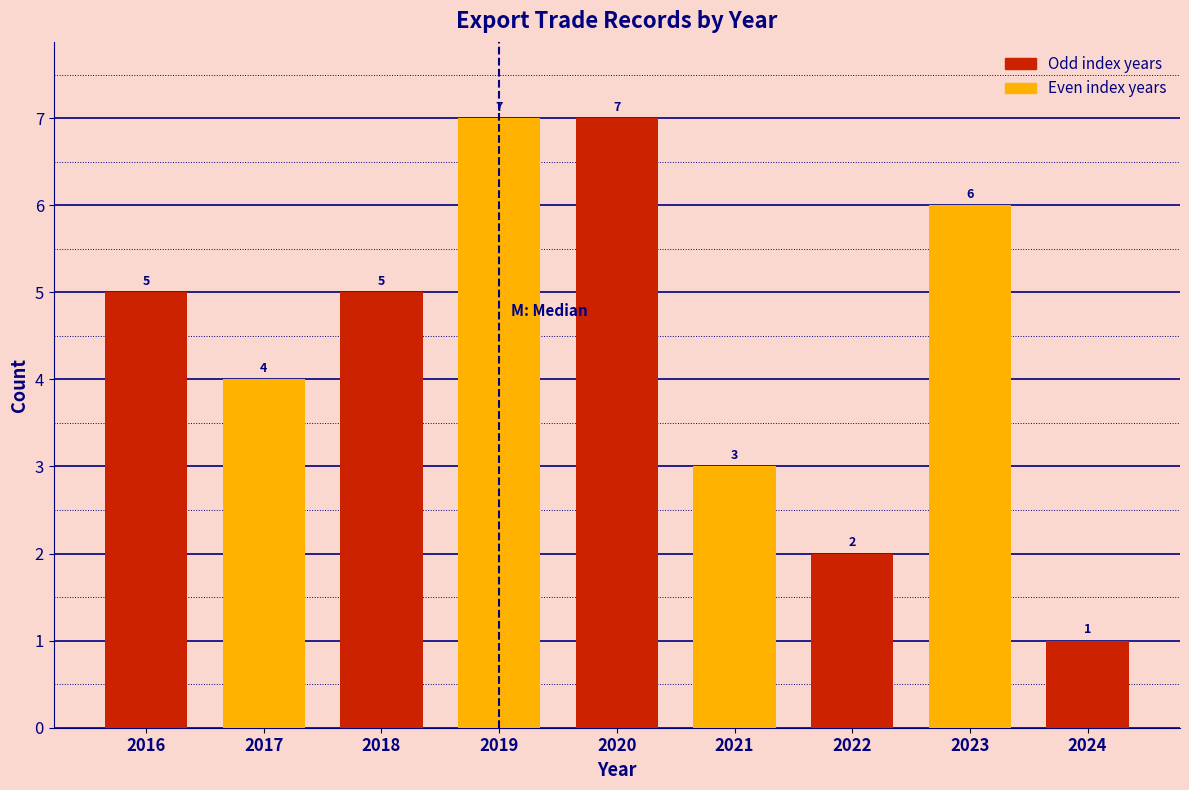

Reading left to right, transcribe all the data shown in this chart.

5	4	5	7	7	3	2	6	1